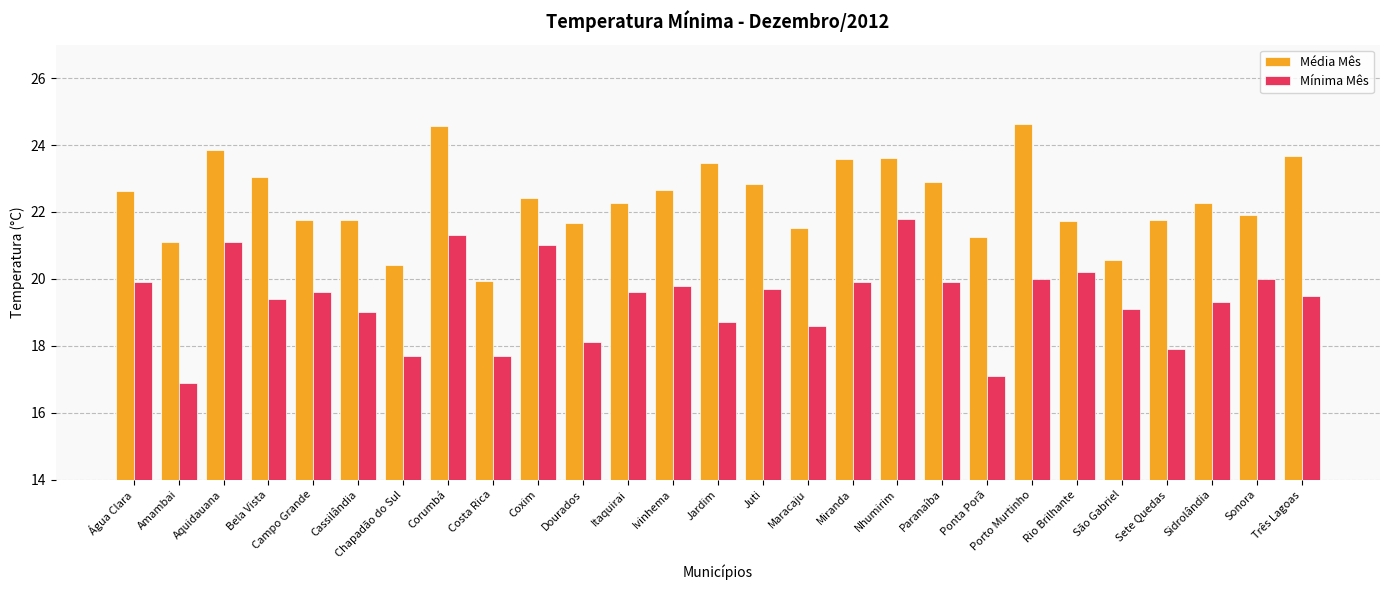

Are the bars grouped side by side (vs. stacked)?

Yes